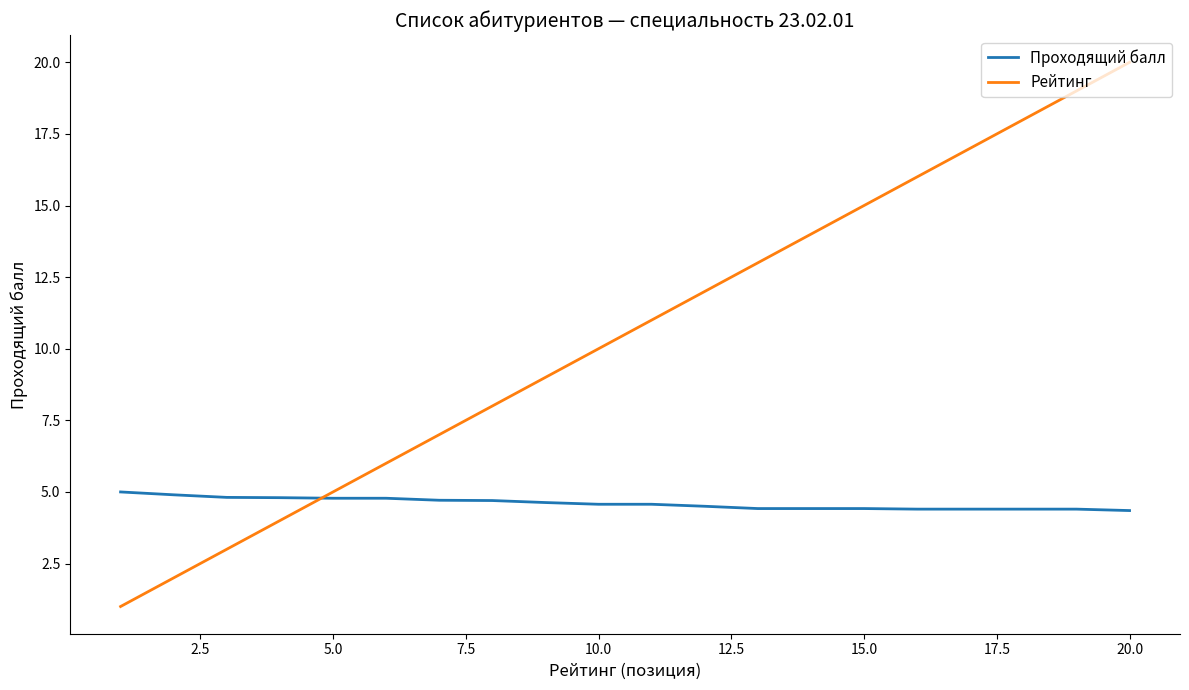

What is the difference between the maximum and minimum values in the Рейтинг series?

19.0